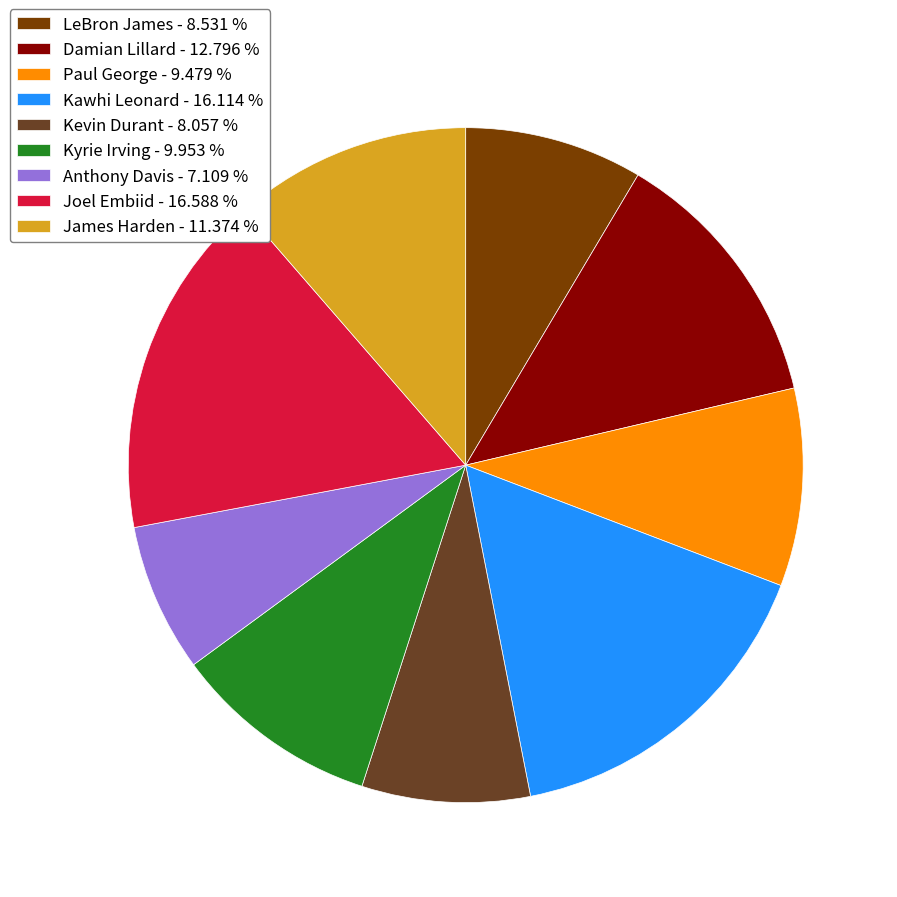

Is the sum of Kevin Durant - 8.057 % and Paul George - 9.479 % greater than half?

No